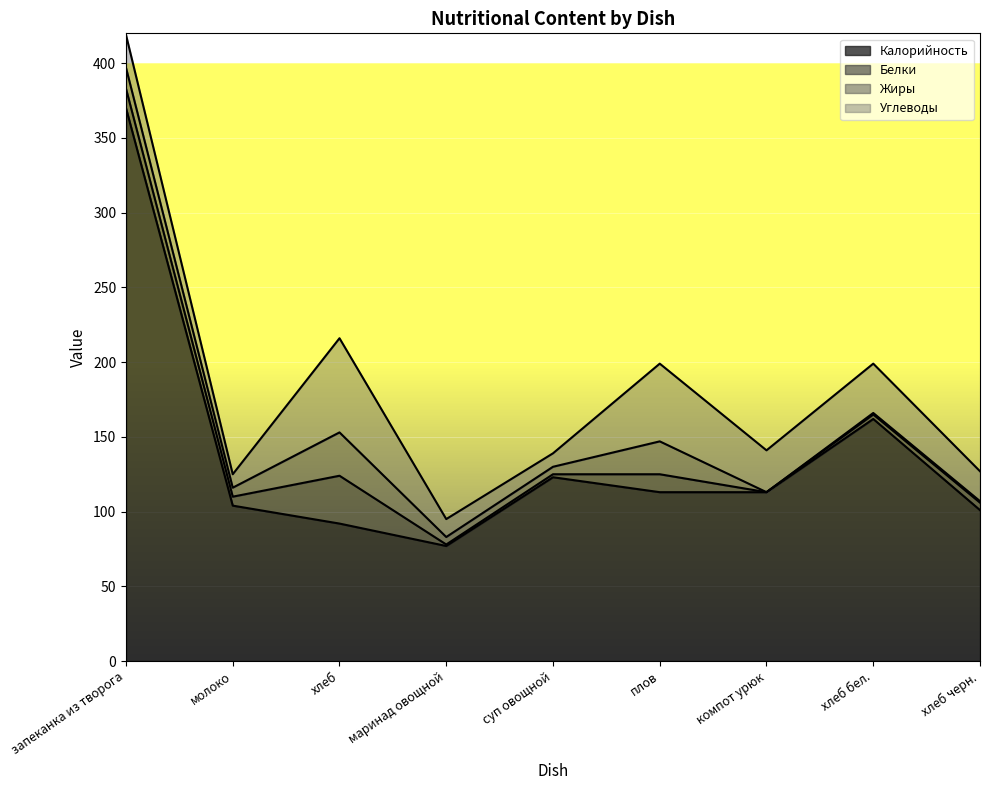

True or false: Калорийность has a value of 104 at молоко.

True